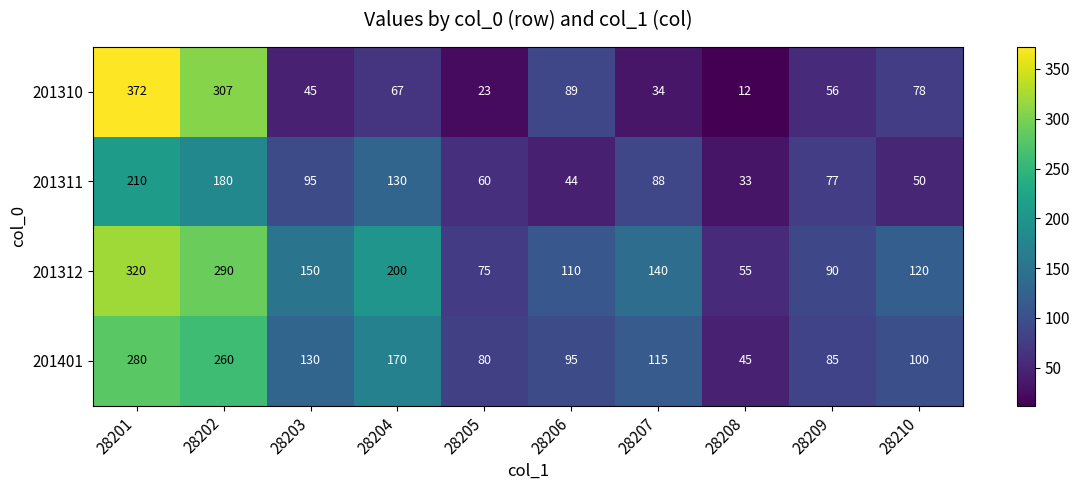

What is the difference between the highest and lowest values at 28201?

162